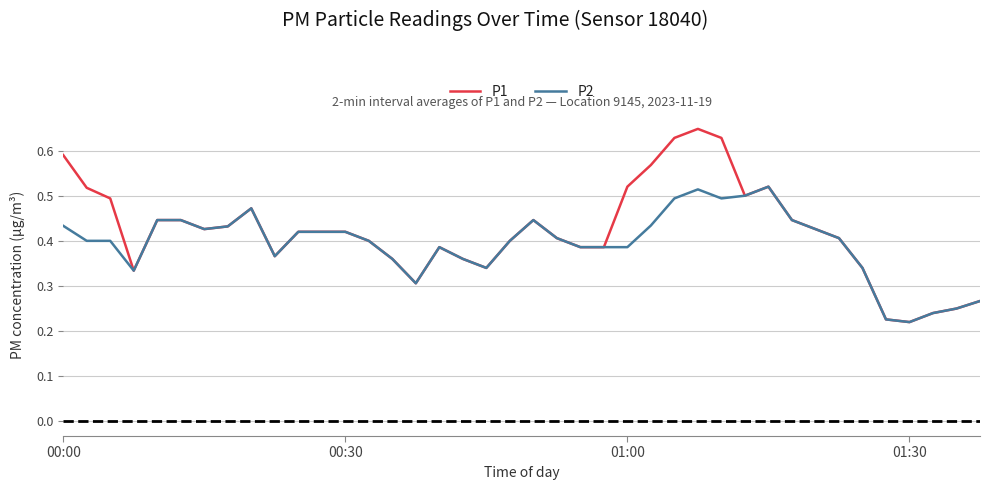

Which series has the widest spread of values?

P1